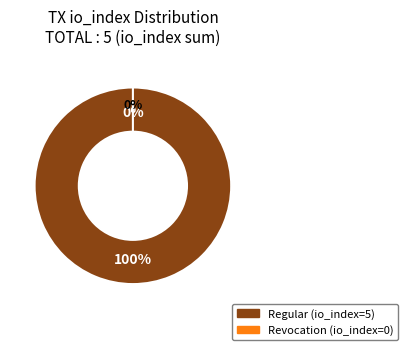

Count the number of slices in the pie.

2